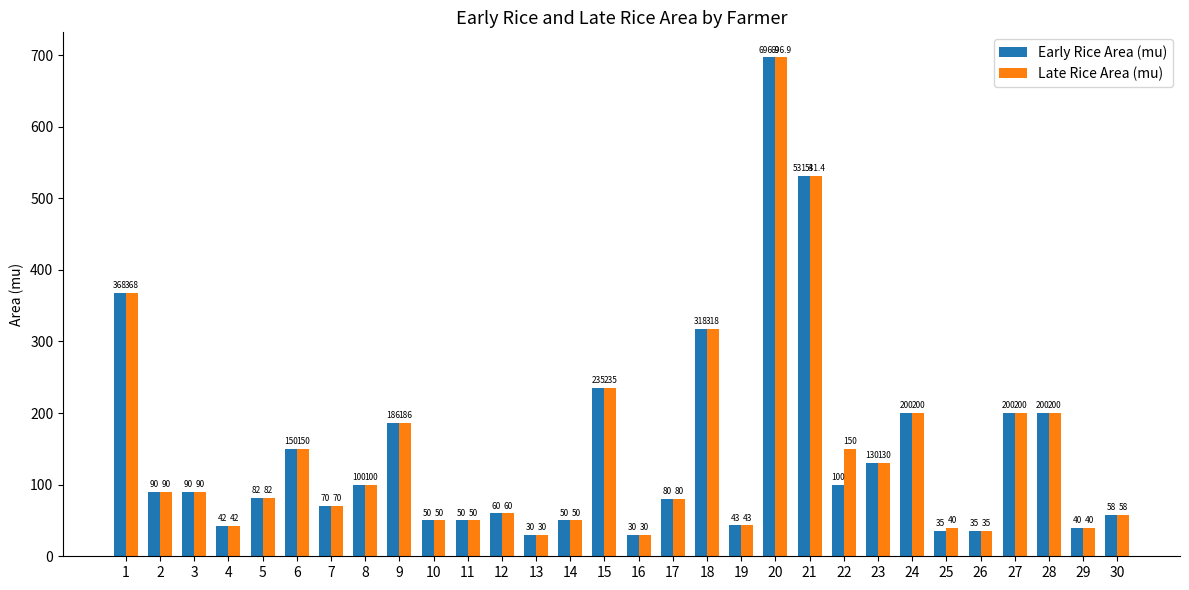

How many data points in Late Rice Area (mu) are less than 90?

15